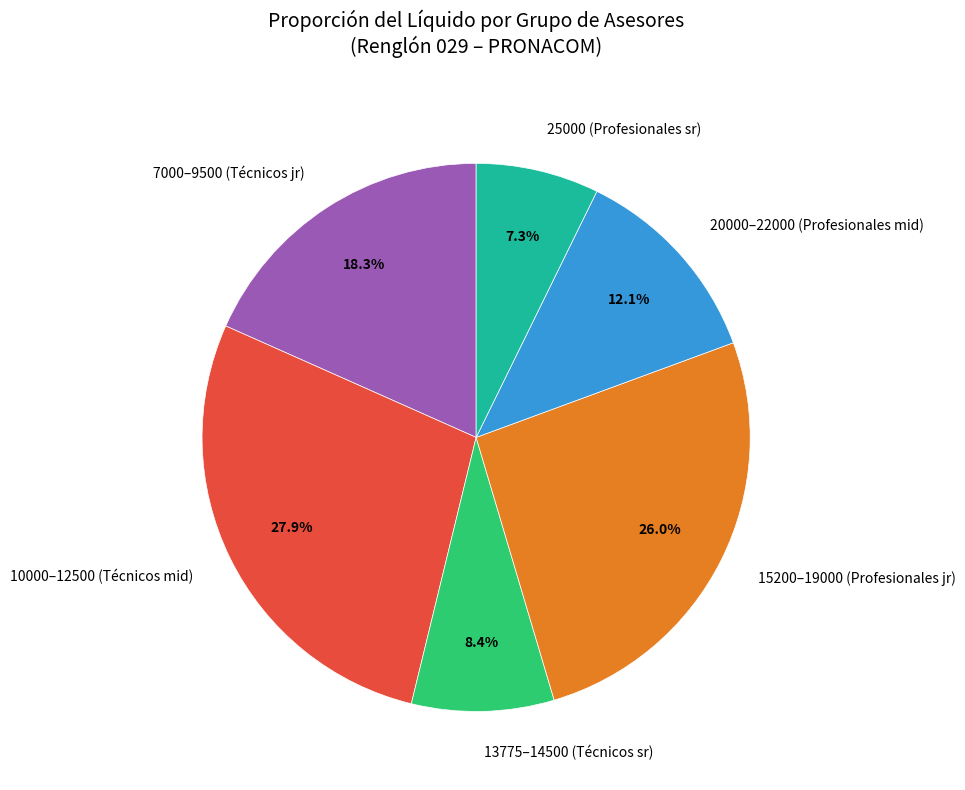

Which slice is the largest?

10000–12500 (Técnicos mid)